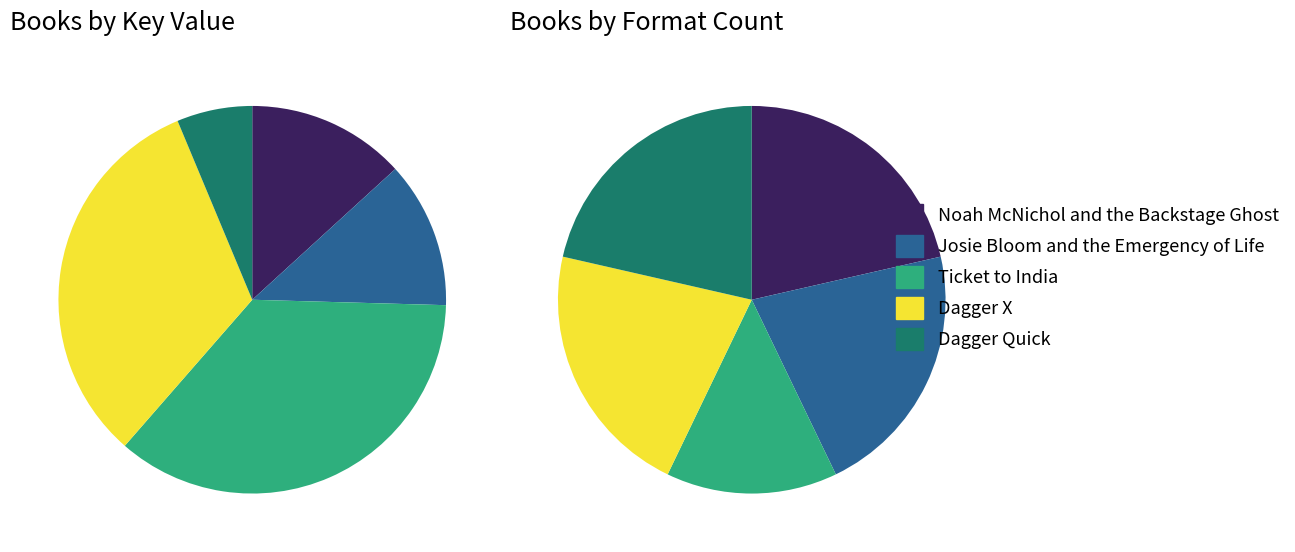

Is there a majority slice in this chart?

No